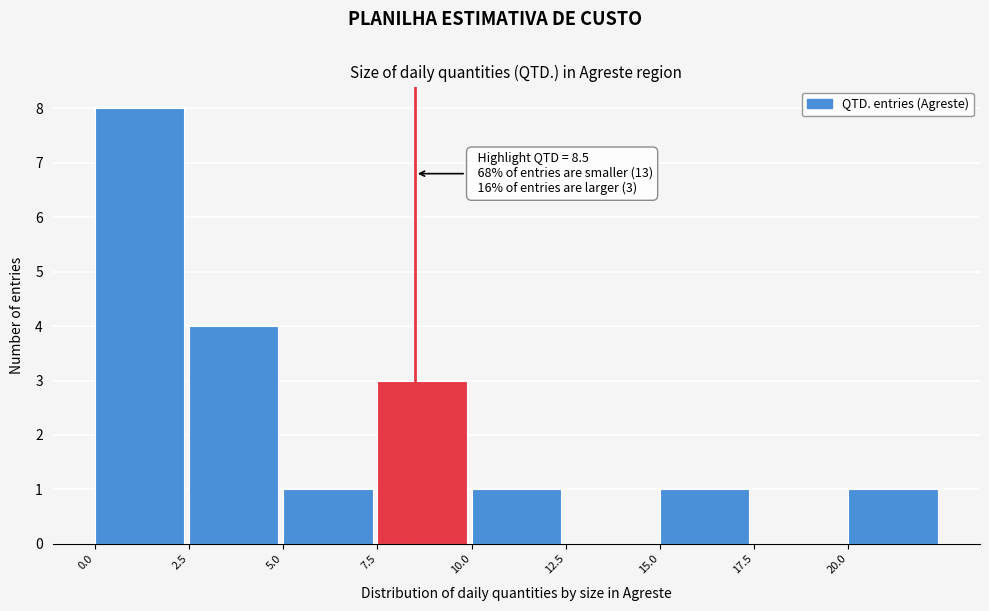

Over which range of the x-axis is the bar tallest?

0.0 to 2.5